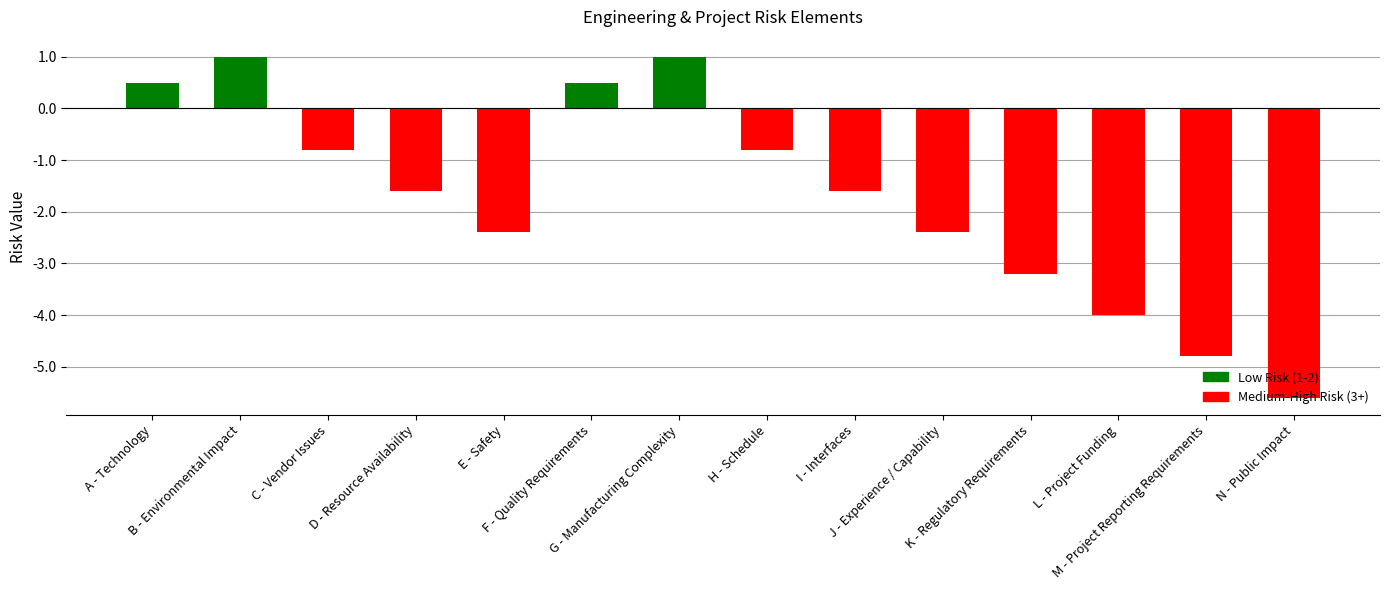

True or false: the data shows -4.0 at L - Project Funding.

True